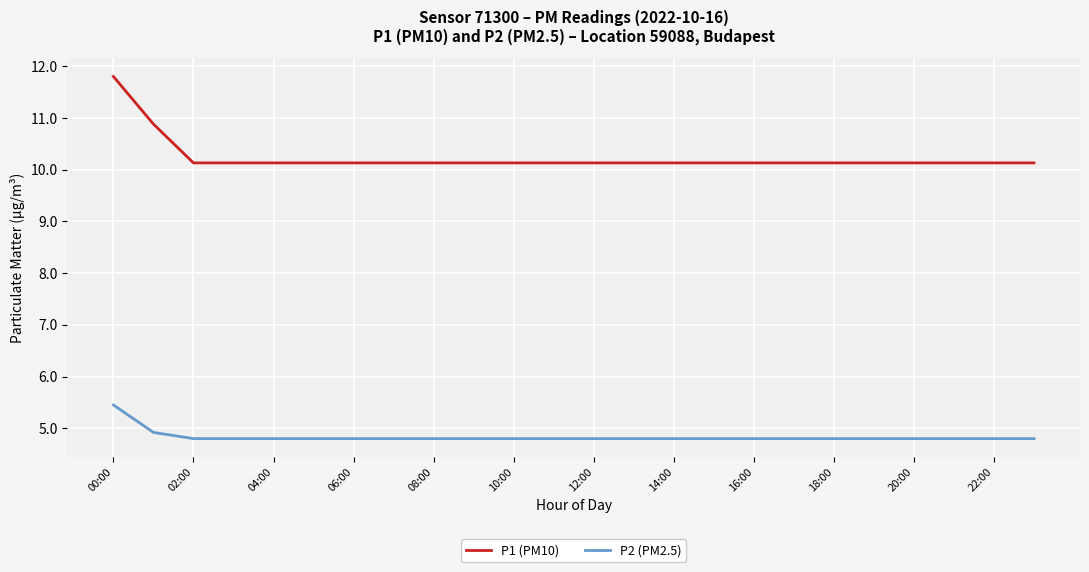

Which series has the widest spread of values?

P1 (PM10)